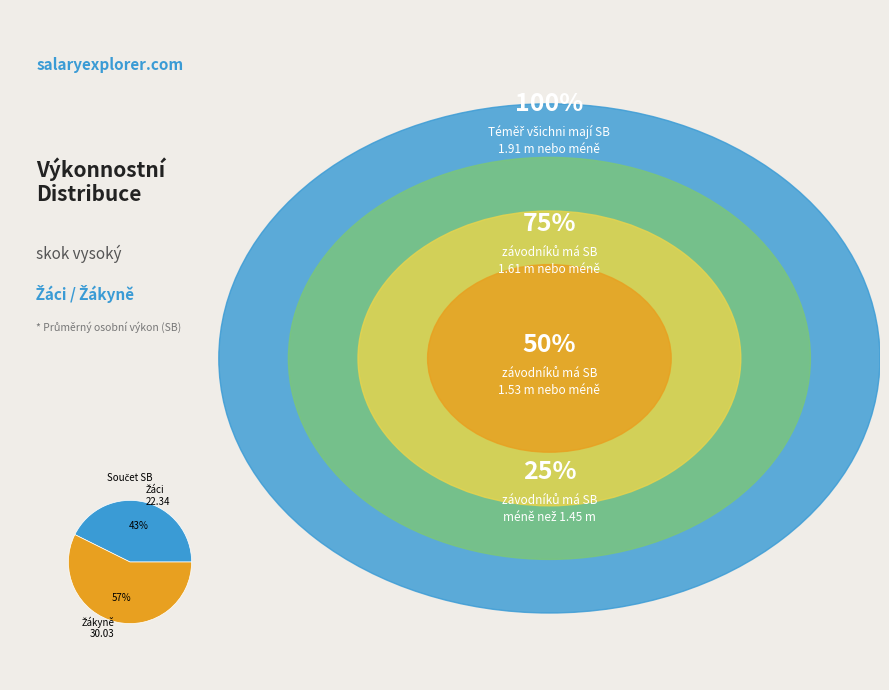

To the nearest percent, what is the average slice percentage?

50%